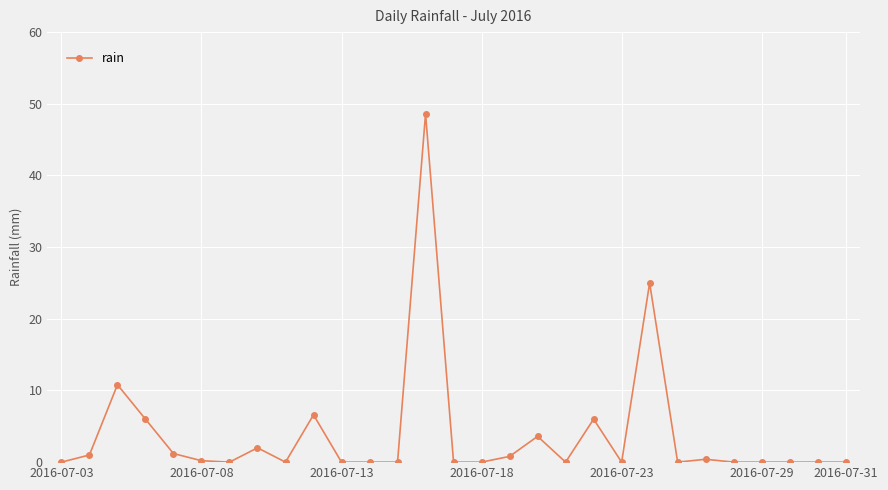

What is the average value?

3.9